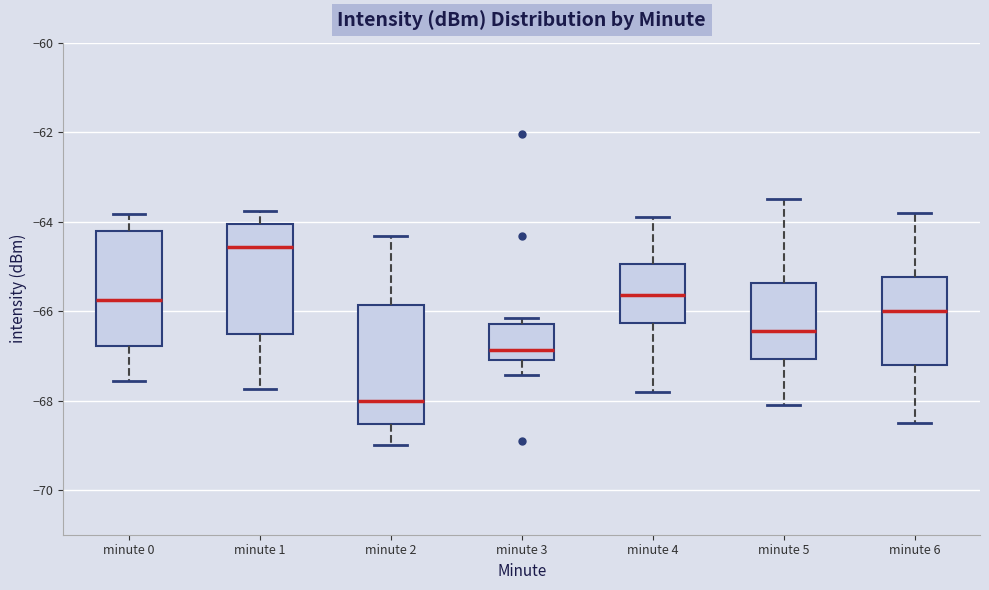

Where does the median line of the box for minute 5 sit on the y-axis? The values are not printed on the chart, so give them approximately, as read against the axis.

-66.4